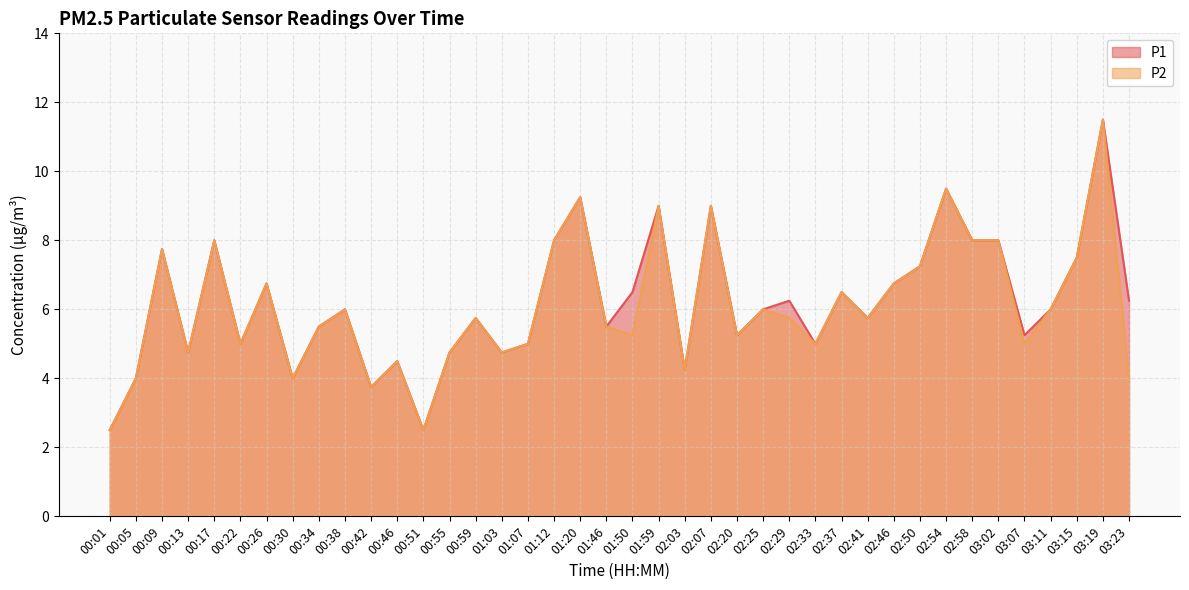

True or false: P2 and P1 intersect in this chart.

False